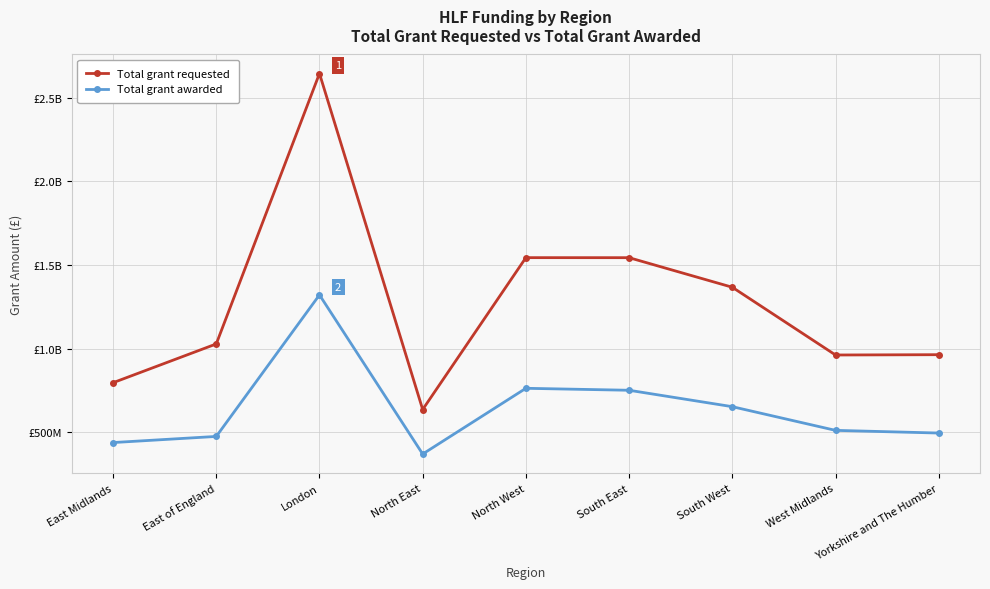

Is this an area chart (filled region under the line)?

No